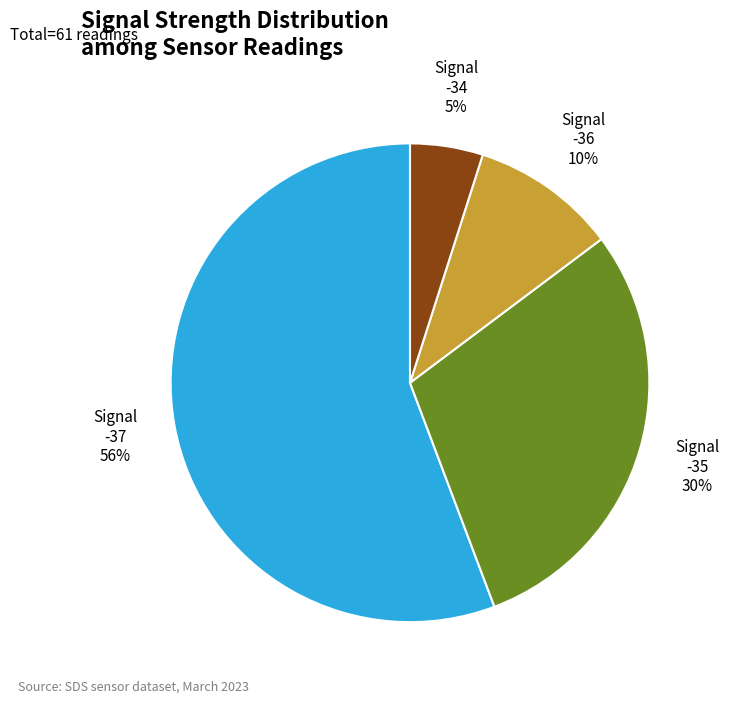

To the nearest percent, what is the average slice percentage?

25%